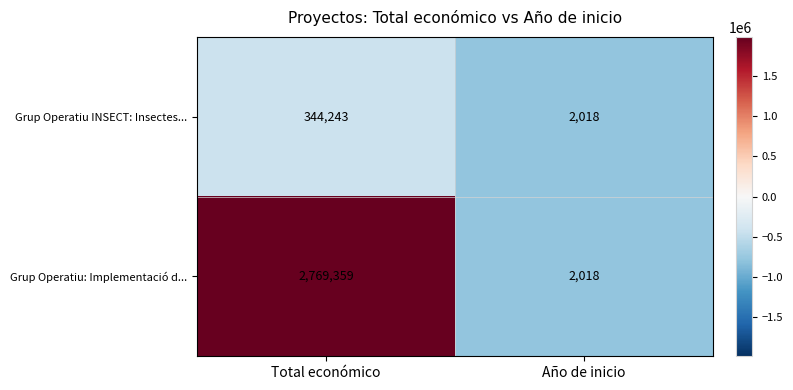

Reading left to right, what are all the values shown in this chart?

Grup Operatiu INSECT: Insectes...: 344243	2018
Grup Operatiu: Implementació d...: 2769359	2018